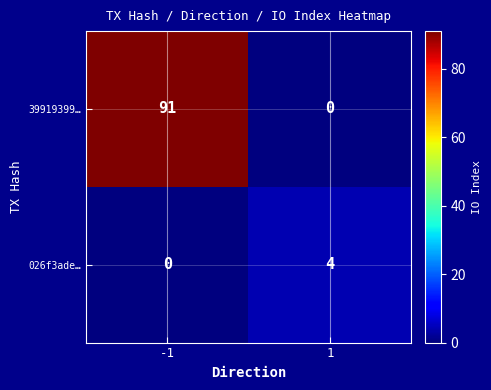

Which series has the largest total across all categories?

39919399…